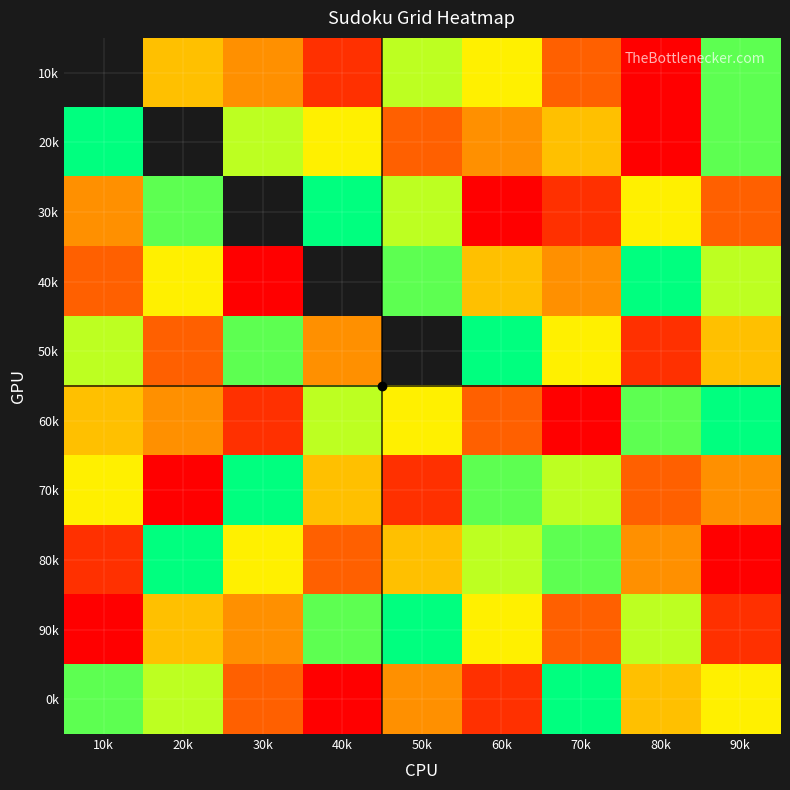

How many data points in 10k are above 1?

7